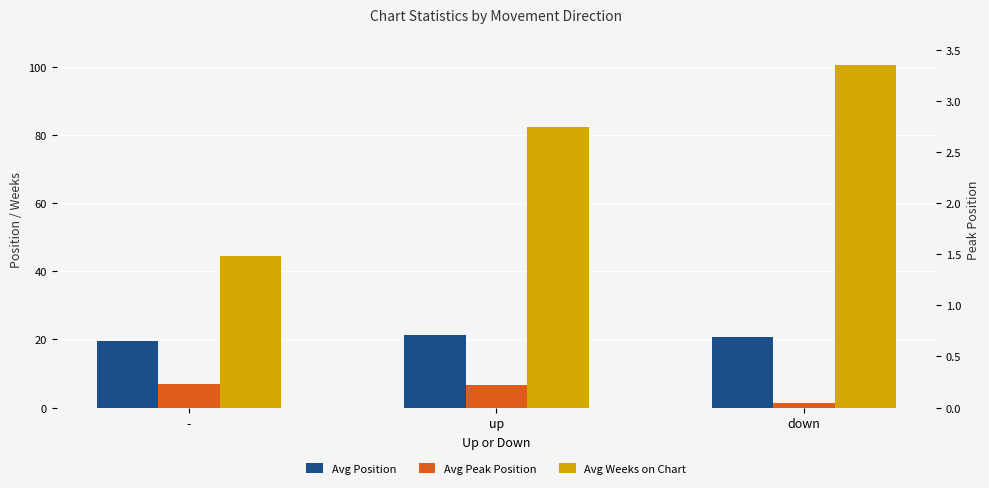

Which series has the largest range (max minus min)?

Avg Weeks on Chart